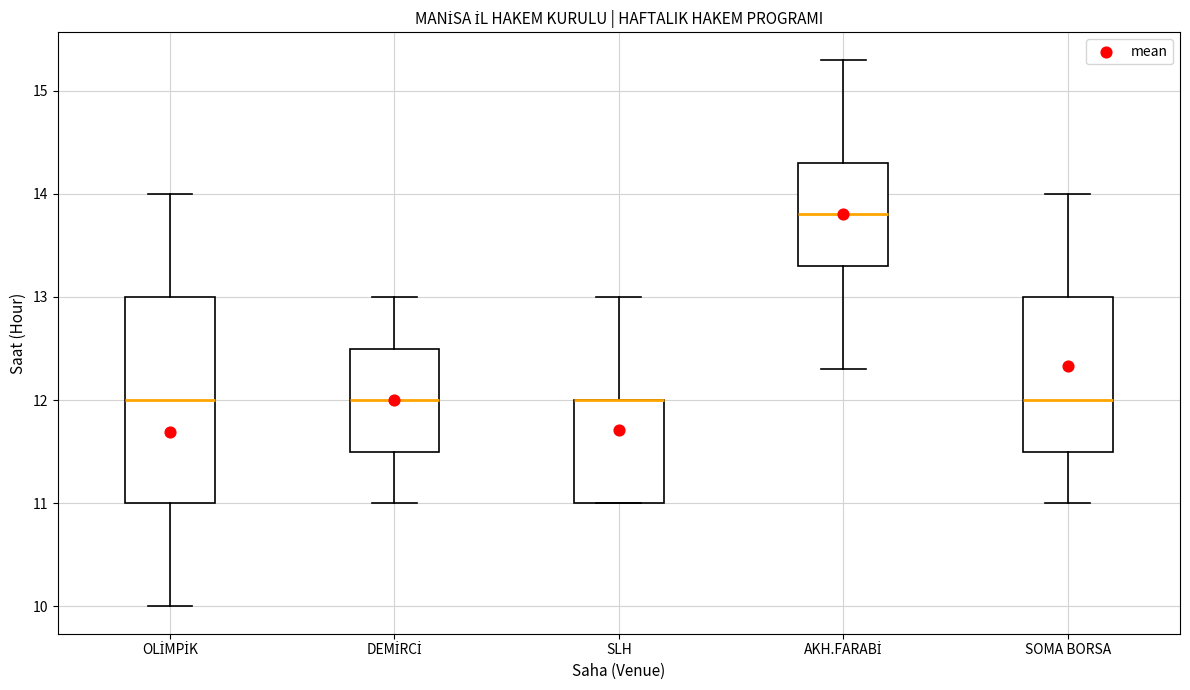

Comparing the boxes themselves (not the whiskers), which one is the tallest?

OLİMPİK